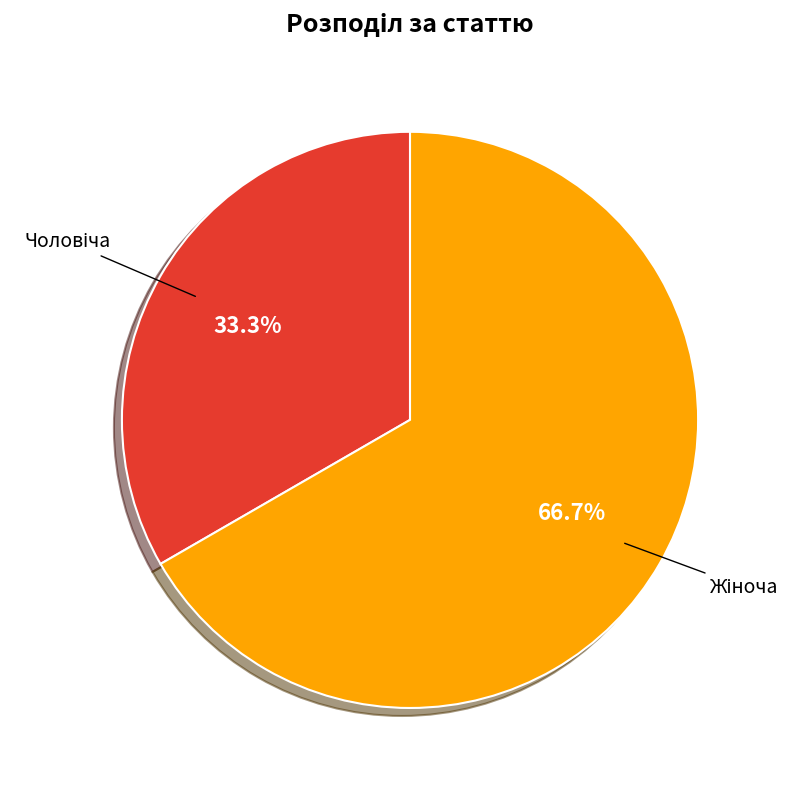

How many slices are in this pie chart?

2